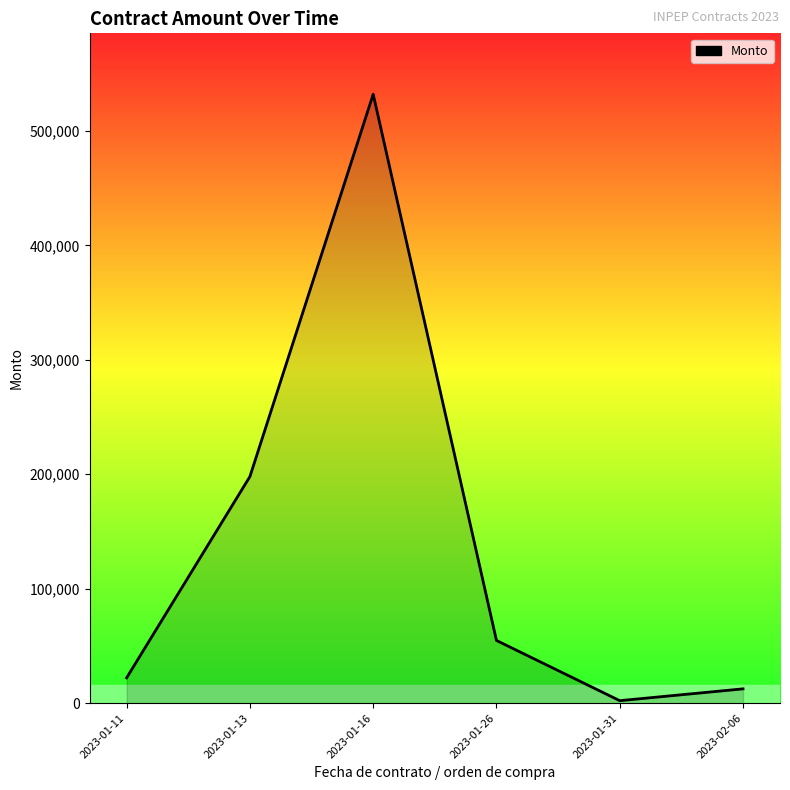

What is the sum of all values?

821679.6